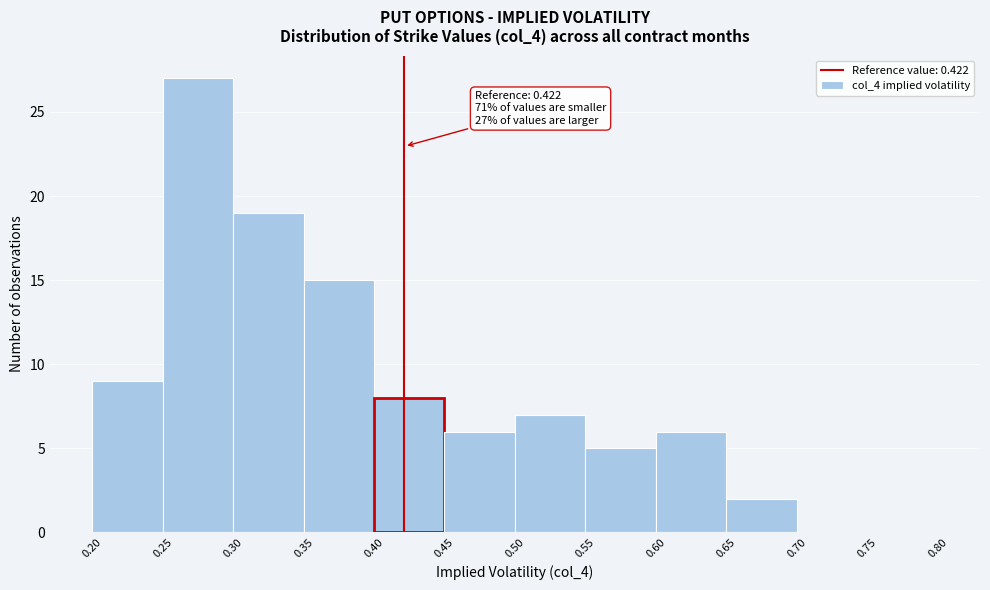

Over which range of the x-axis is the bar tallest?

0.25 to 0.30